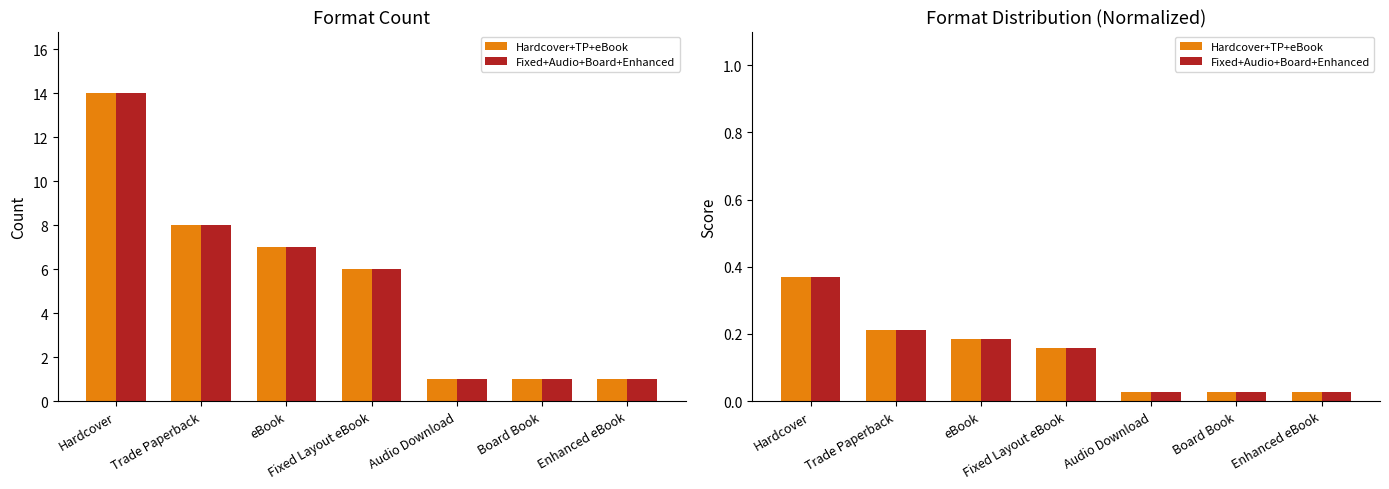

The value of Fixed+Audio+Board+Enhanced at eBook is 0.2. True or false?

True